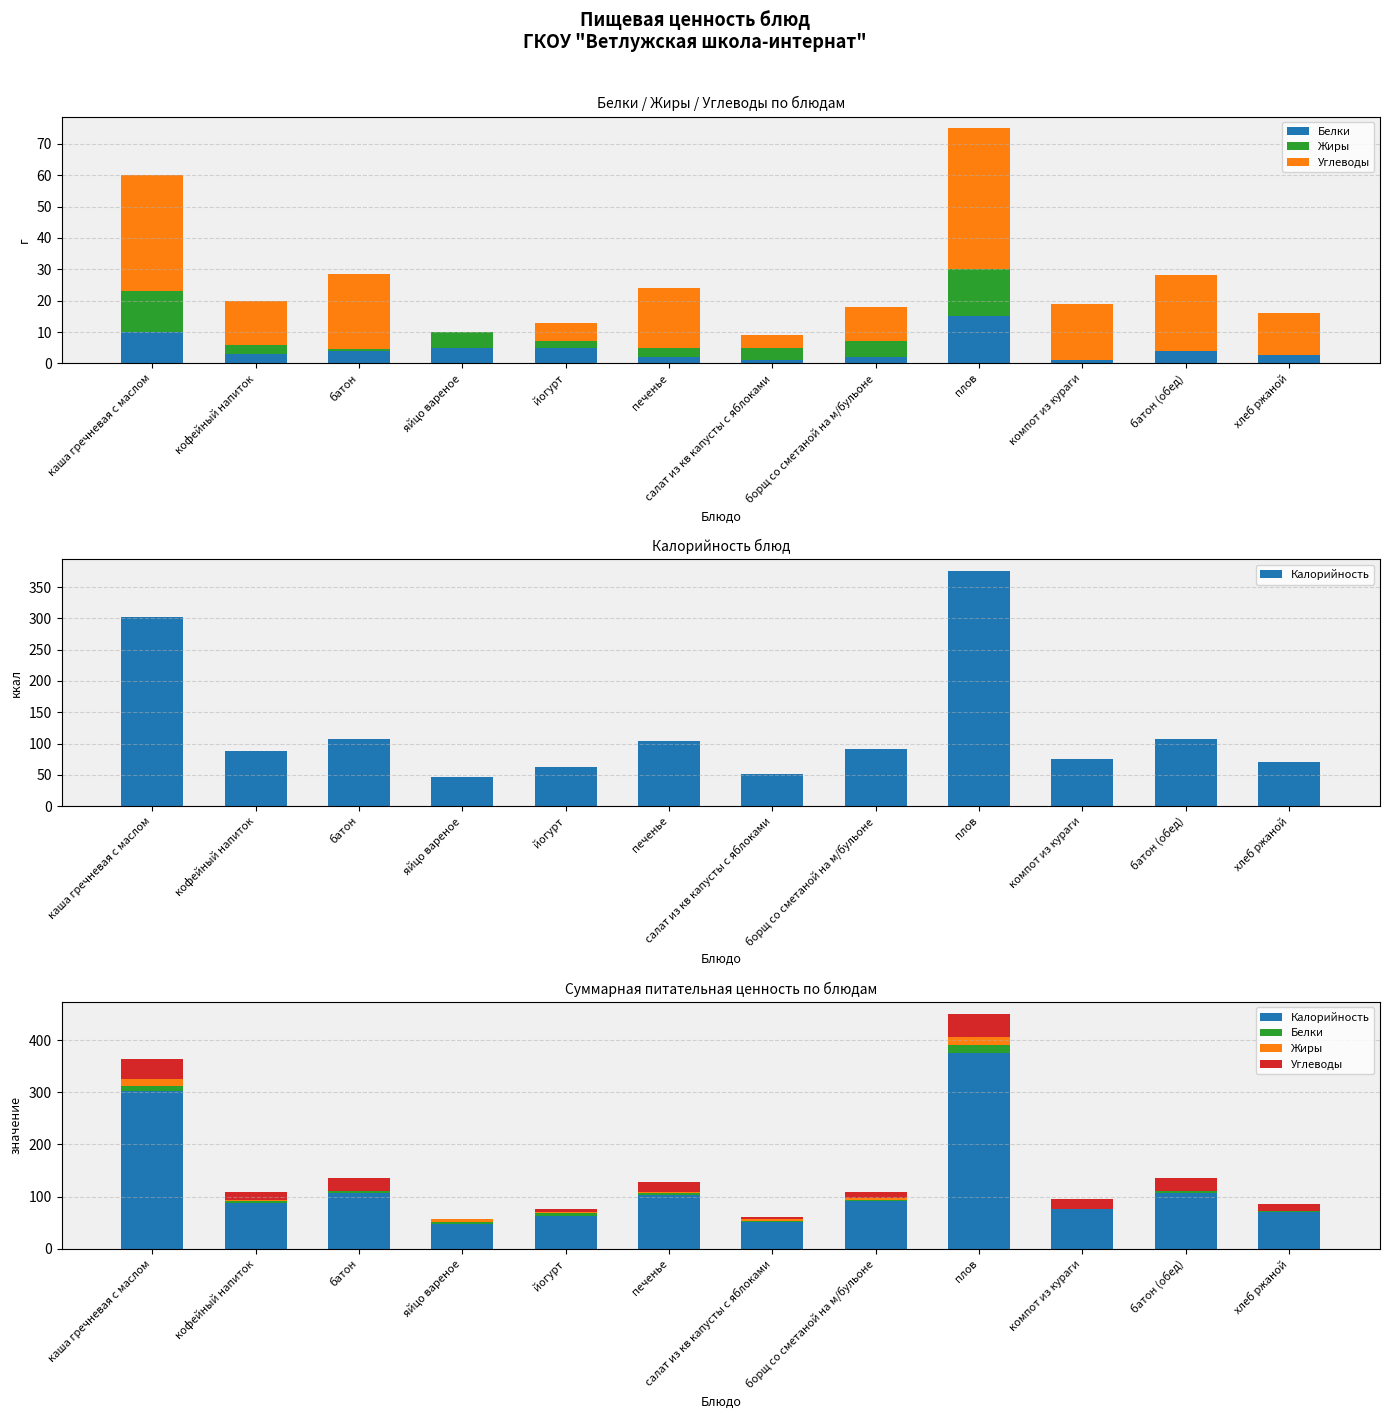

What is the difference between the highest and lowest values at батон?

106.3